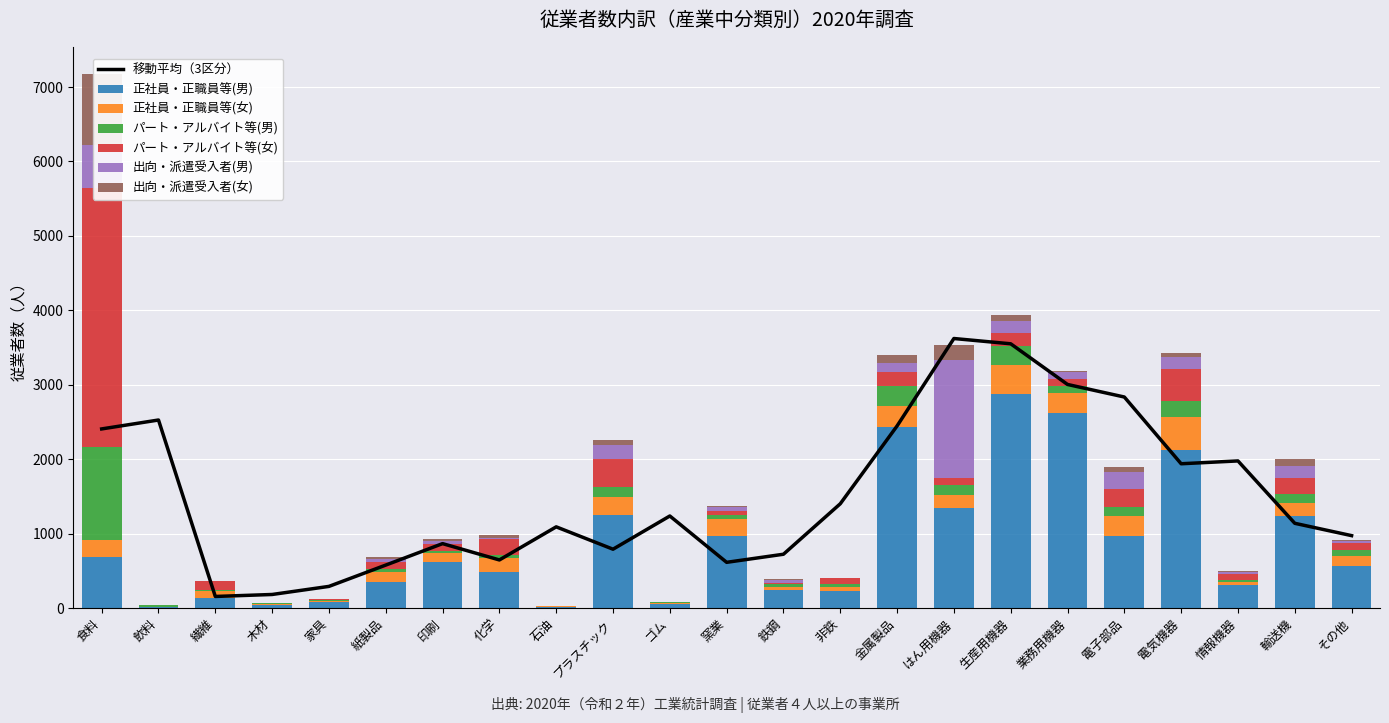

What is the label of the 1st bar from the right?

その他